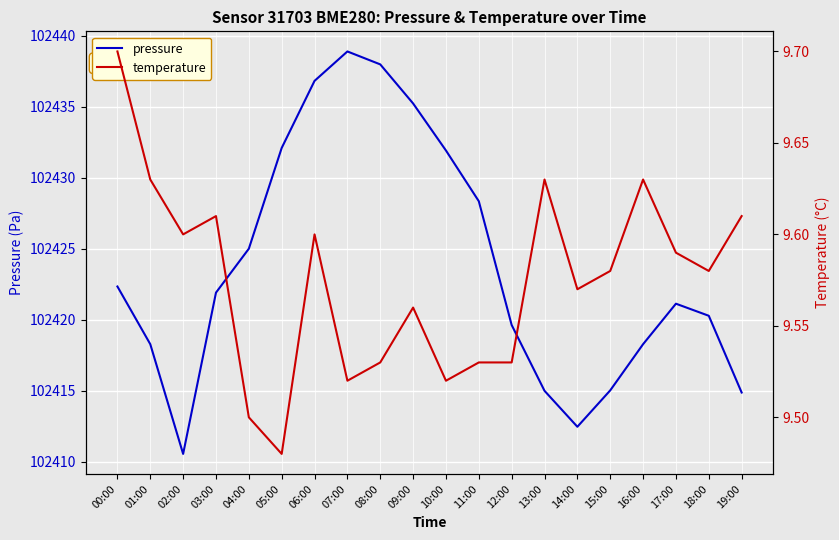

In temperature, how many points are higher than both neighbors (excluding endpoints)?

5